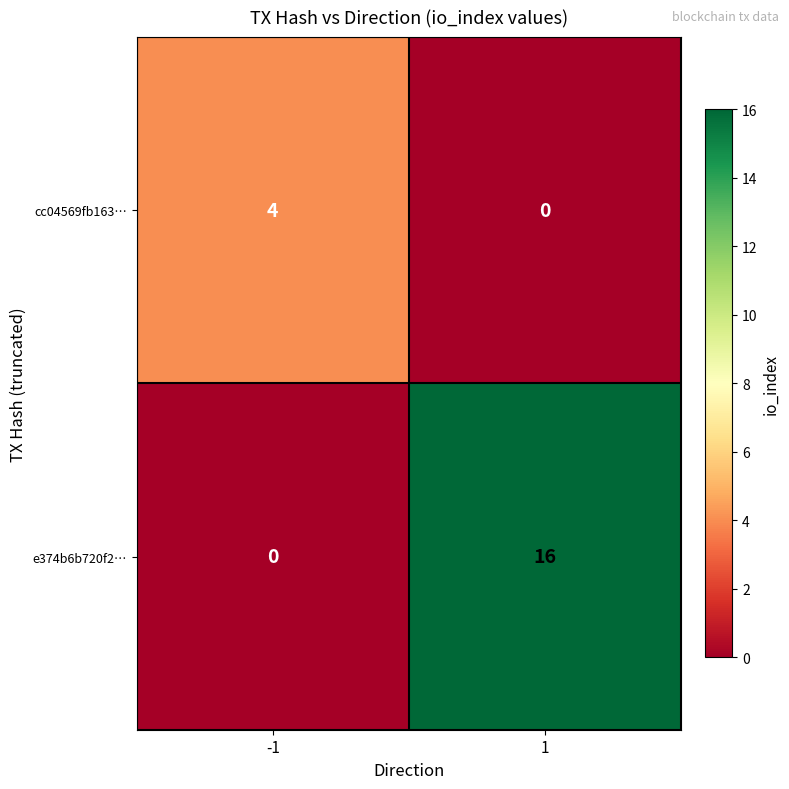

What is the difference between the maximum and minimum values in the e374b6b720f2… series?

16